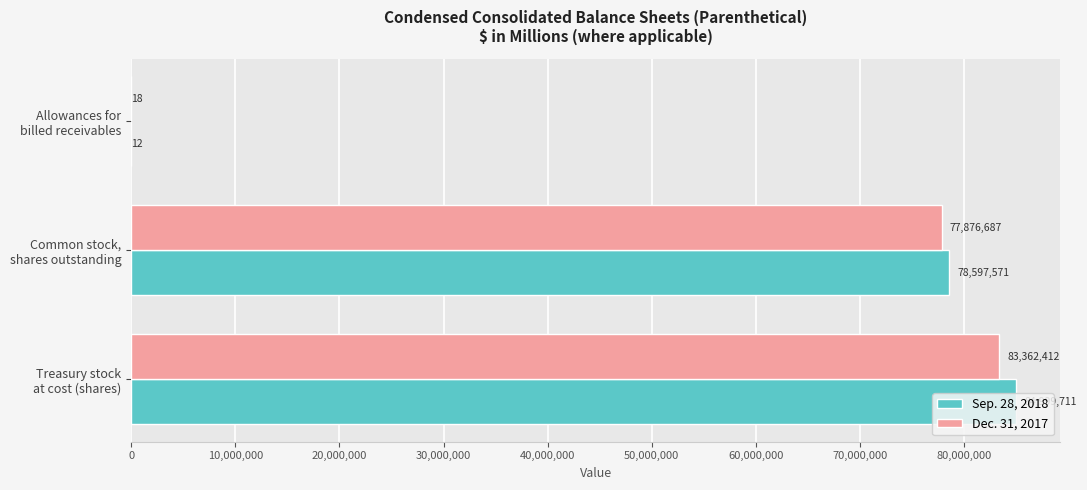

Which series has the largest total across all categories?

Sep. 28, 2018